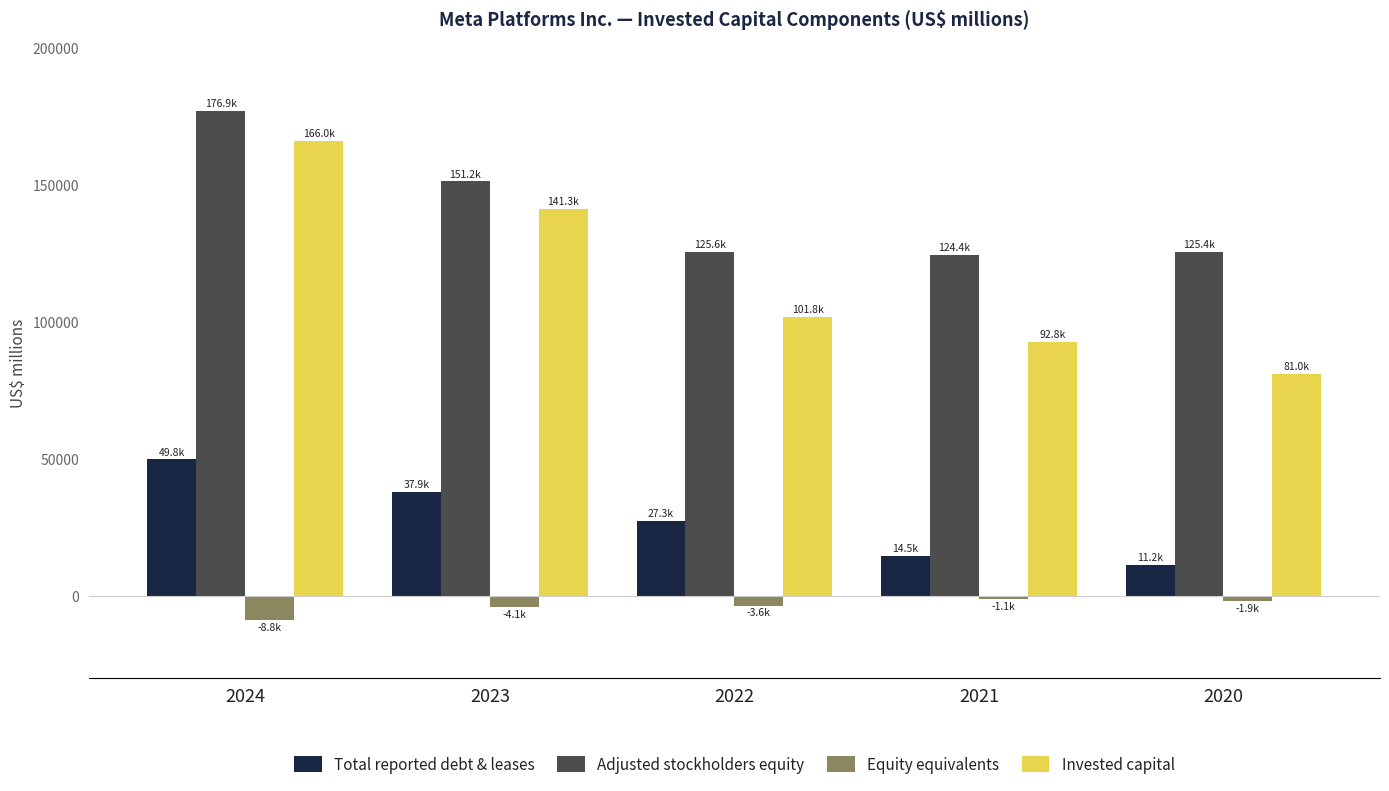

What is the average value of the Adjusted stockholders equity series?

140722